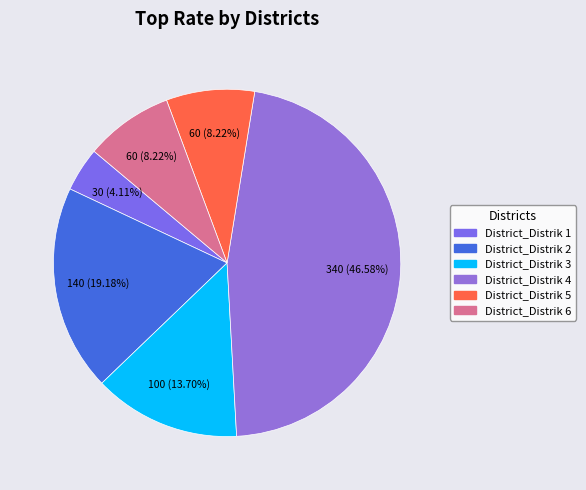

True or false: District_Distrik 3 accounts for 24% of the total.

False